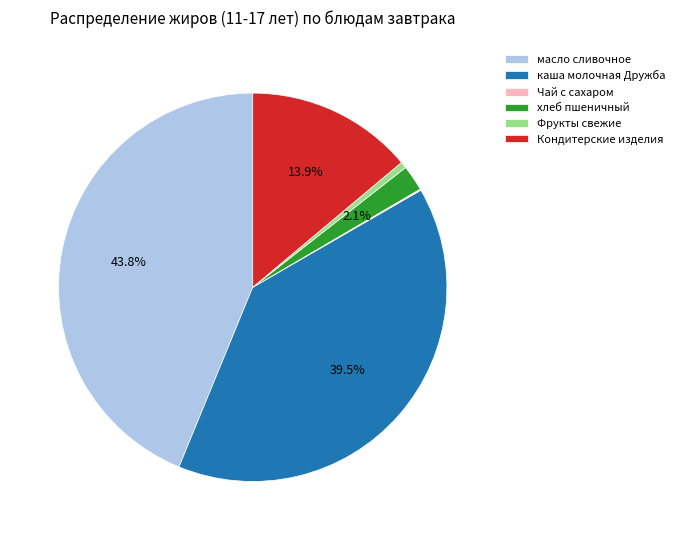

Which has a higher value, хлеб пшеничный or Кондитерские изделия?

Кондитерские изделия